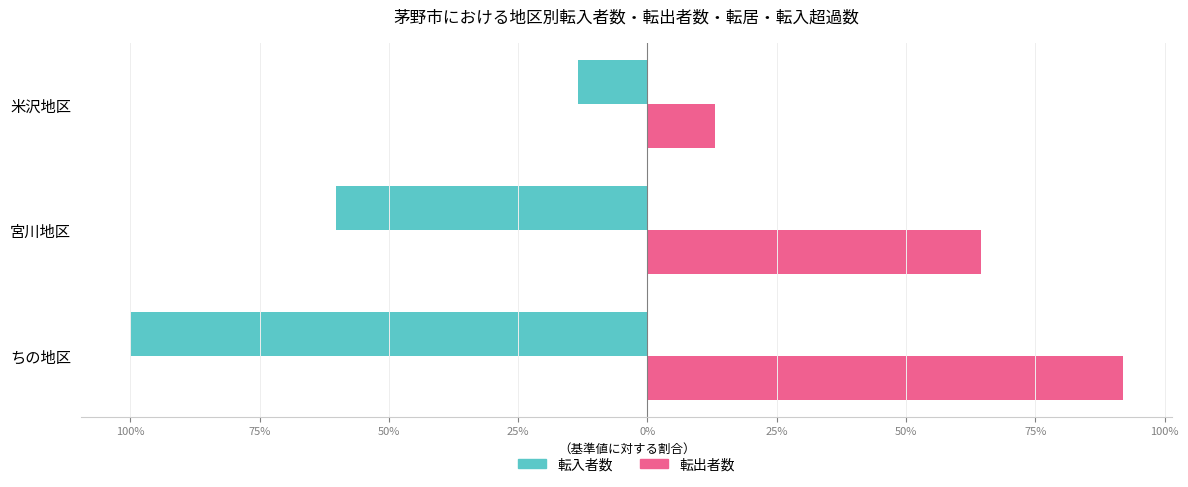

What are all the series names shown in the legend?

転入者数, 転出者数